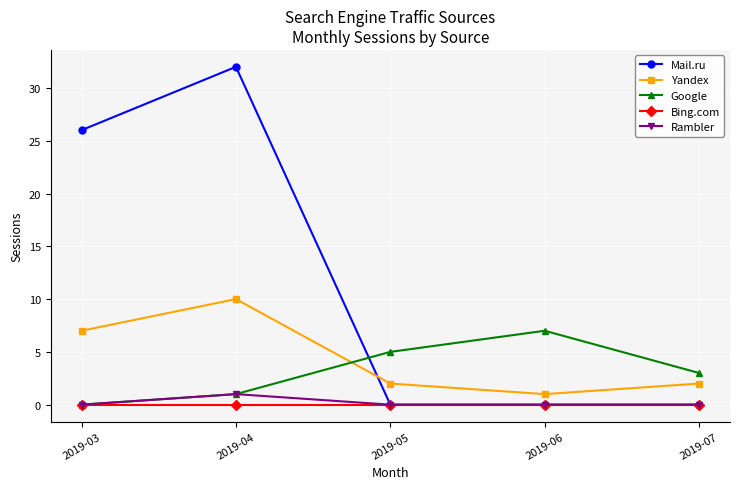

Which series has the largest total across all categories?

Mail.ru